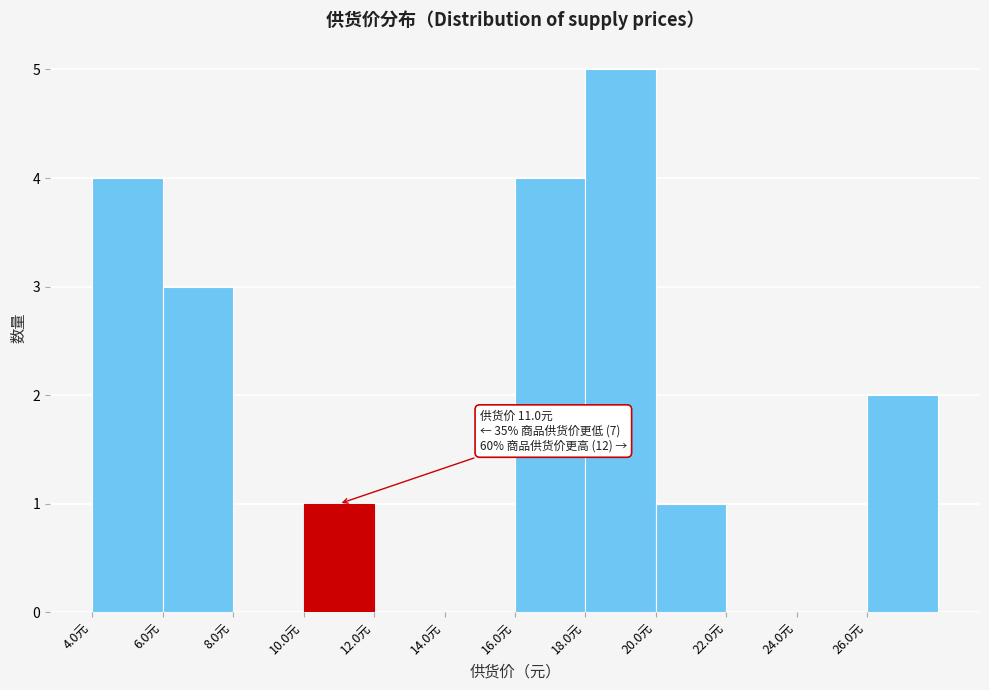

Over which range of the x-axis is the bar tallest?

18 to 20